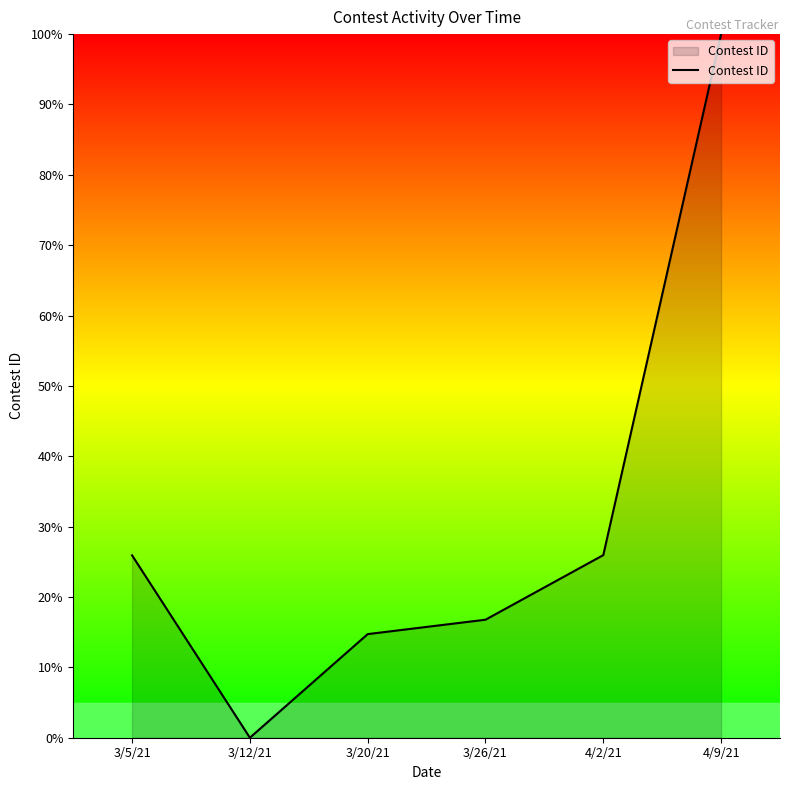

How many series are shown in this chart?

1